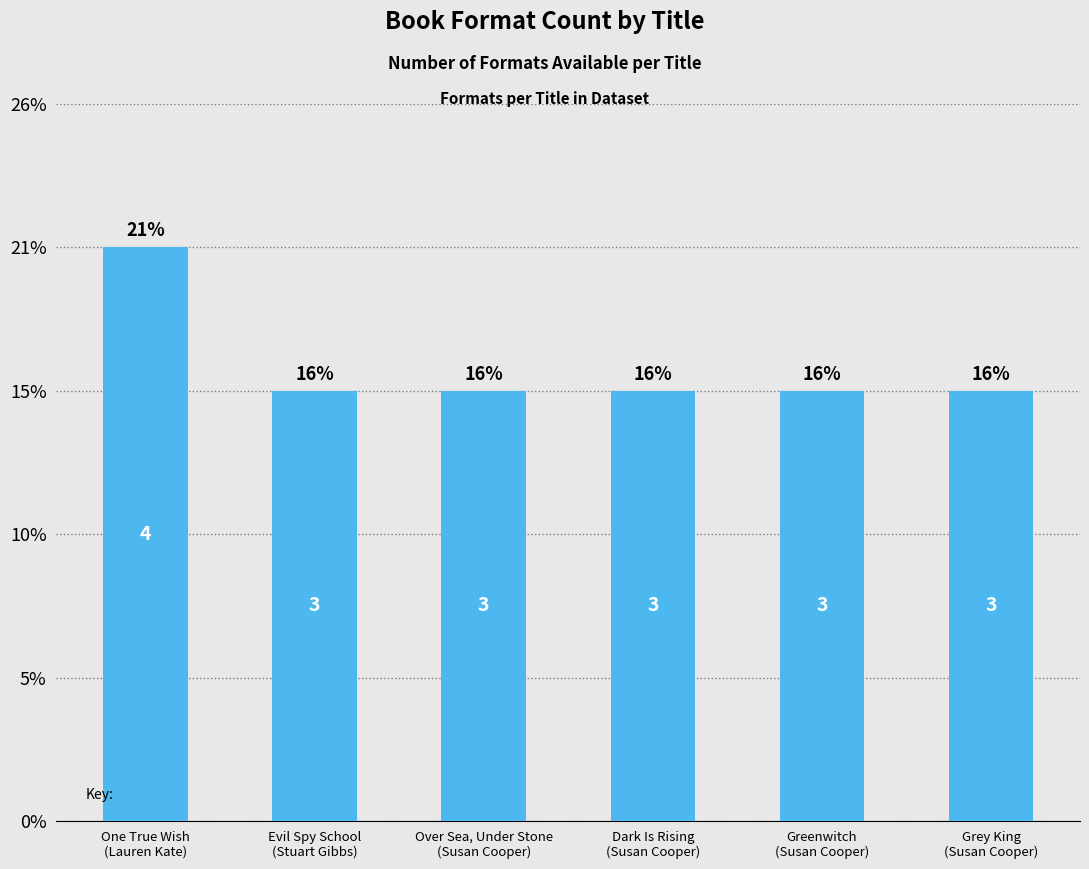

Reading left to right, extract all data points from this chart.

One True Wish
(Lauren Kate)=4	Evil Spy School
(Stuart Gibbs)=3	Over Sea, Under Stone
(Susan Cooper)=3	Dark Is Rising
(Susan Cooper)=3	Greenwitch
(Susan Cooper)=3	Grey King
(Susan Cooper)=3